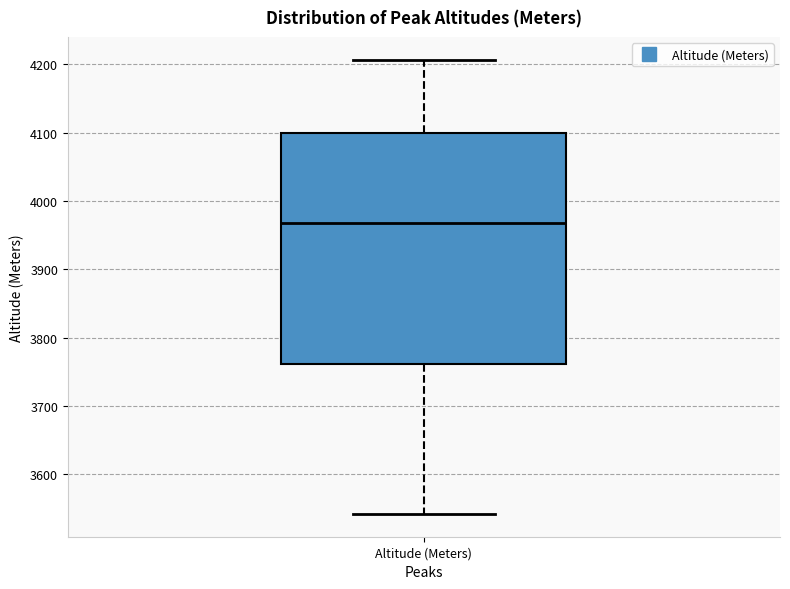

Where does the upper whisker of the box for Altitude (Meters) end on the y-axis? The values are not printed on the chart, so give them approximately, as read against the axis.

4210